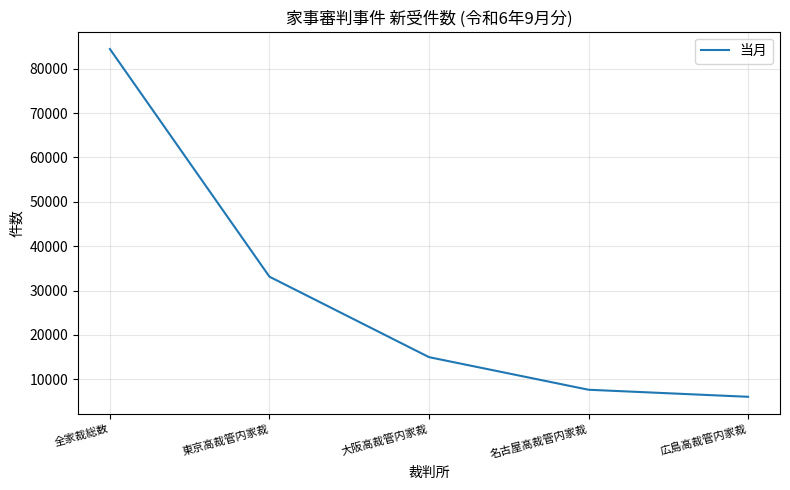

What is the minimum value shown in the chart?

6071